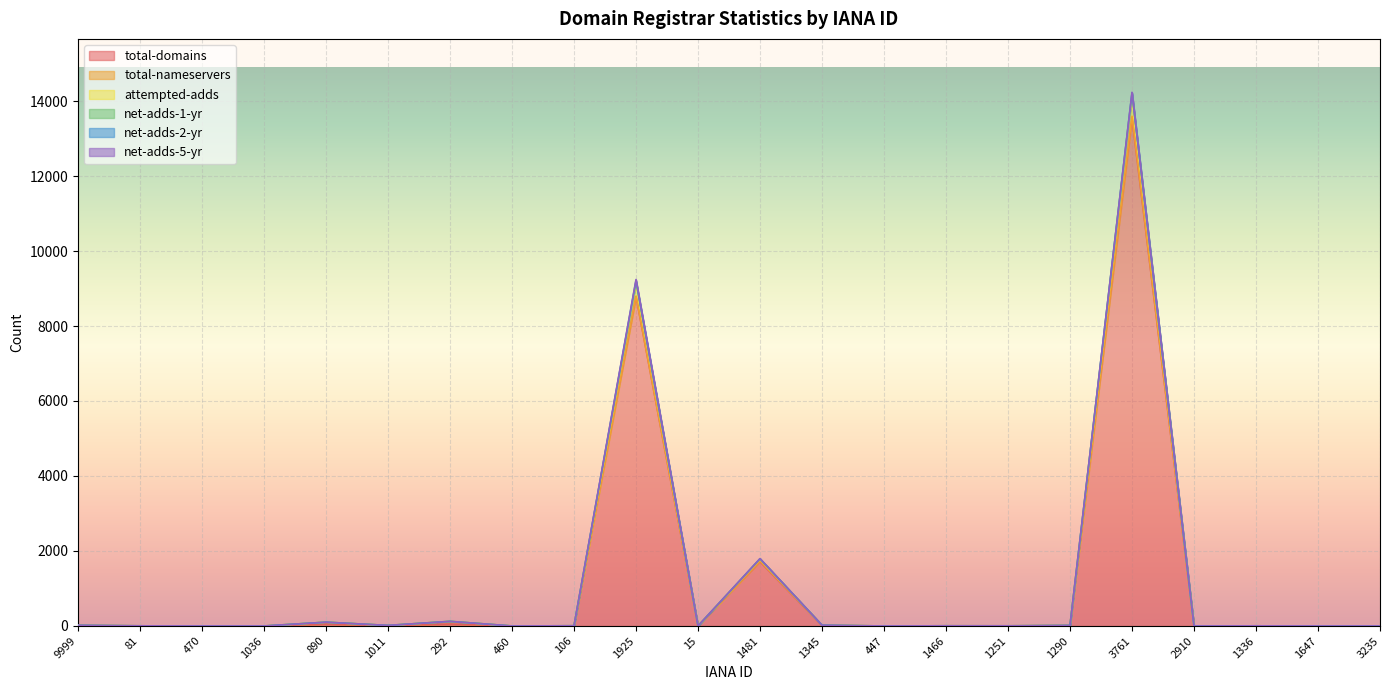

How many values in attempted-adds are above zero?

14